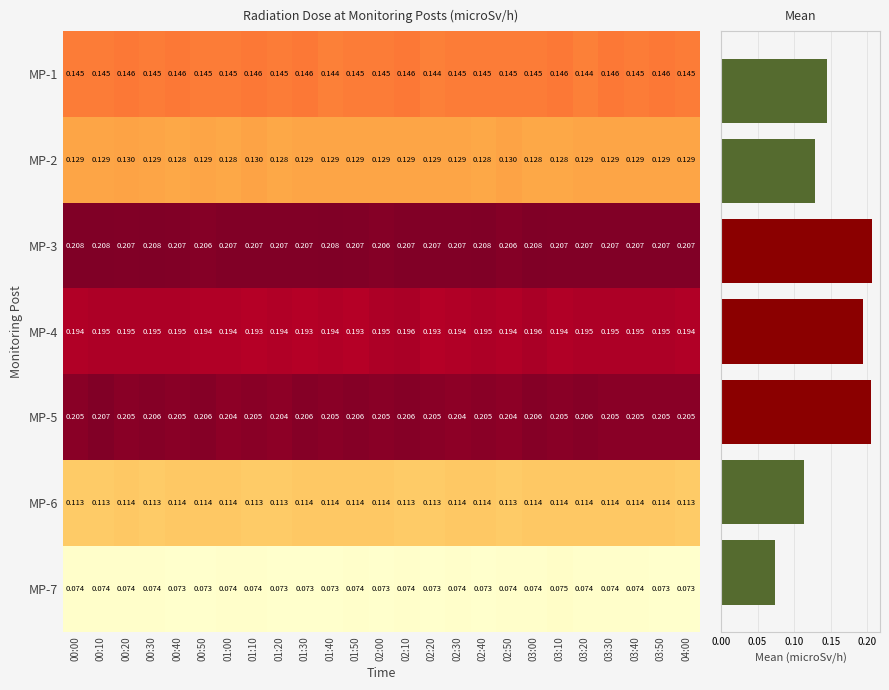

Which series has the widest spread of values?

MP-4